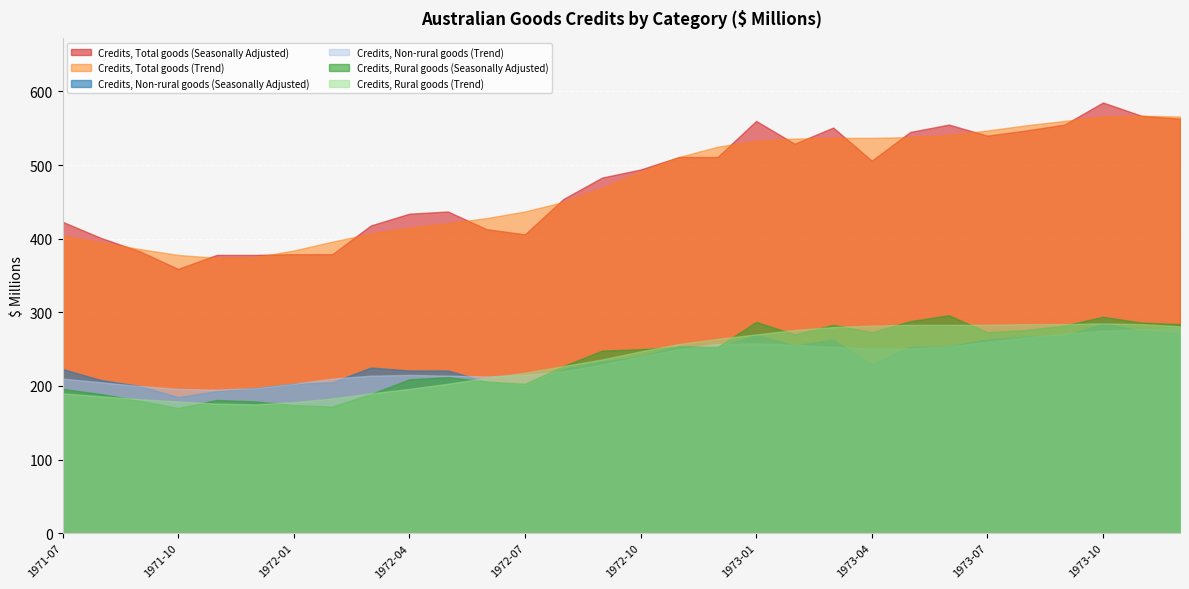

Reading left to right, what are all the values shown in this chart?

Credits, Total goods (Seasonally Adjusted): 423	401	383	359	378	378	379	379	418	434	437	413	406	454	483	494	511	511	560	529	551	506	545	555	540	547	555	585	567	563
Credits, Total goods (Trend): 404	395	386	378	374	375	384	396	407	415	421	428	437	450	469	491	511	525	533	536	537	537	538	541	547	554	560	566	567	566
Credits, Non-rural goods (Seasonally Adjusted): 223	208	200	185	193	197	203	205	225	221	221	206	199	223	233	240	254	253	269	255	263	229	253	254	263	267	268	285	275	271
Credits, Non-rural goods (Trend): 210	205	200	196	195	197	203	210	214	215	214	213	215	220	229	240	250	257	258	256	253	251	251	254	260	266	271	275	277	279
Credits, Rural goods (Seasonally Adjusted): 196	189	180	170	181	179	174	172	189	209	212	206	203	227	248	250	253	253	287	270	283	273	288	296	273	276	282	294	286	284
Credits, Rural goods (Trend): 190	186	182	179	176	175	178	183	190	196	203	211	218	227	236	247	257	264	270	276	280	282	283	283	283	284	284	285	284	281